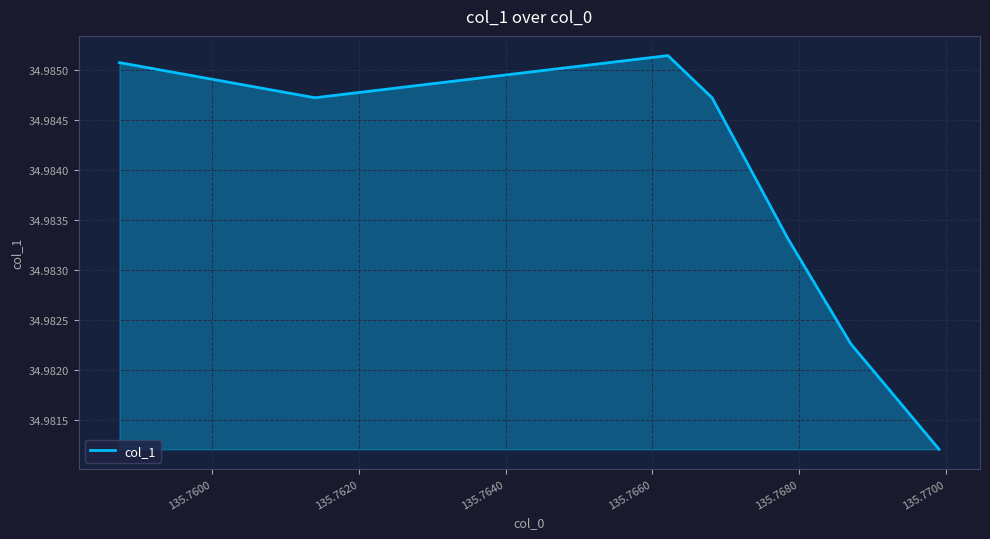

True or false: the data has more than 2 interior local peaks.

False